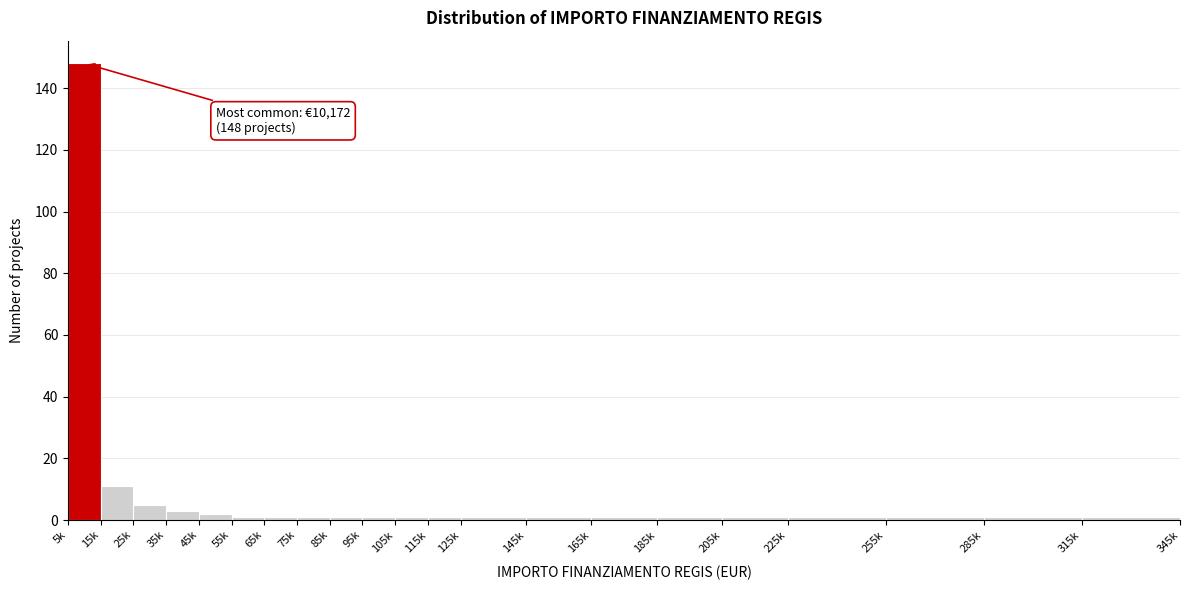

Reading left to right, list all the values displayed in this chart.

5k=148	15k=11	25k=5	35k=3	45k=2	55k=1	65k=1	75k=1	85k=1	95k=1	105k=1	115k=1	125k=1	145k=1	165k=1	185k=1	205k=1	225k=1	255k=1	285k=1	315k=1